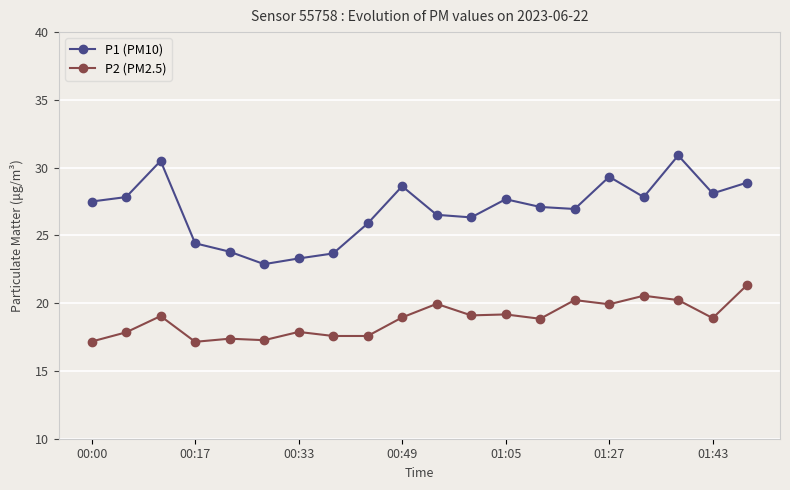

At how many categories does at least one series exceed 24?

16